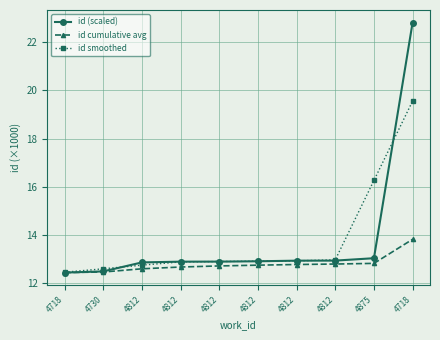

Is this an area chart (filled region under the line)?

No